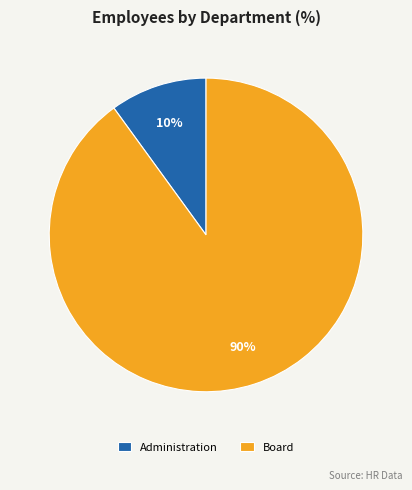

Rank the categories by value from highest to lowest.

Board, Administration